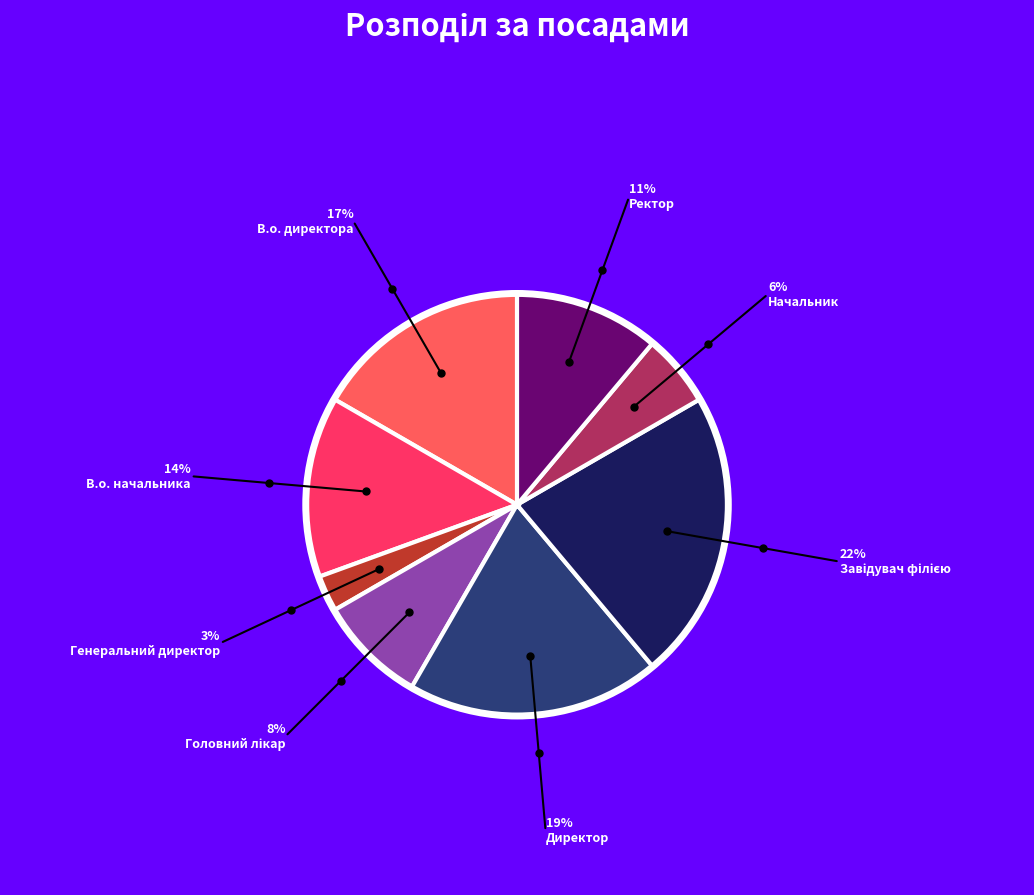

Is there a majority slice in this chart?

No